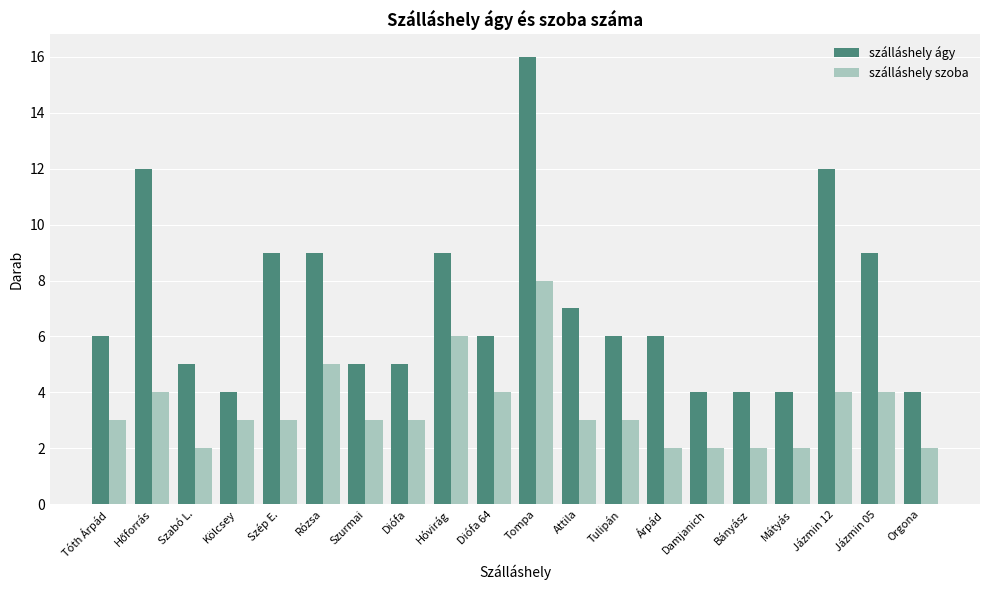

Between Árpád and Bányász, which series saw the biggest shift?

szálláshely ágy